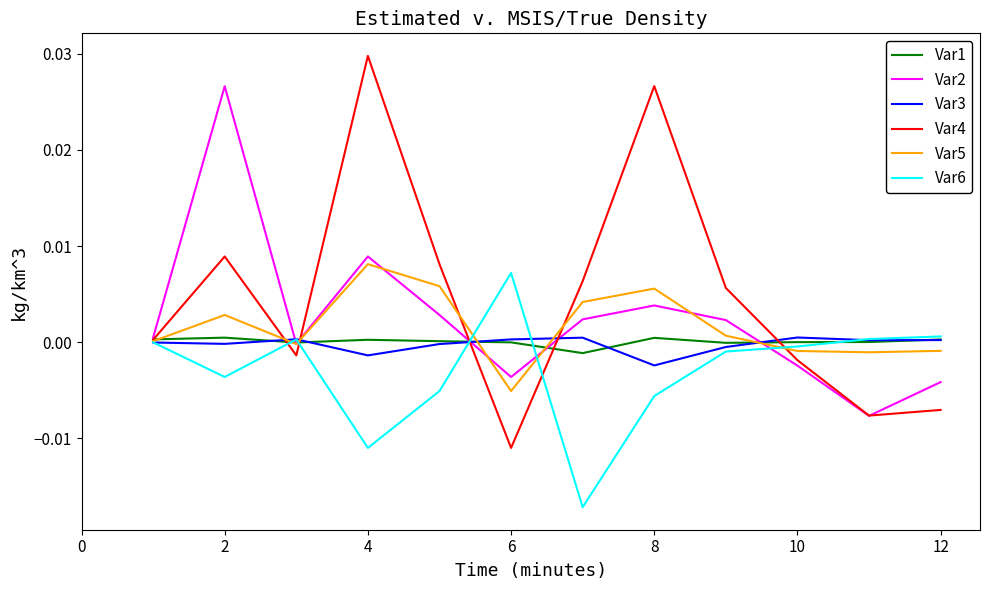

Which series has the widest spread of values?

Var4